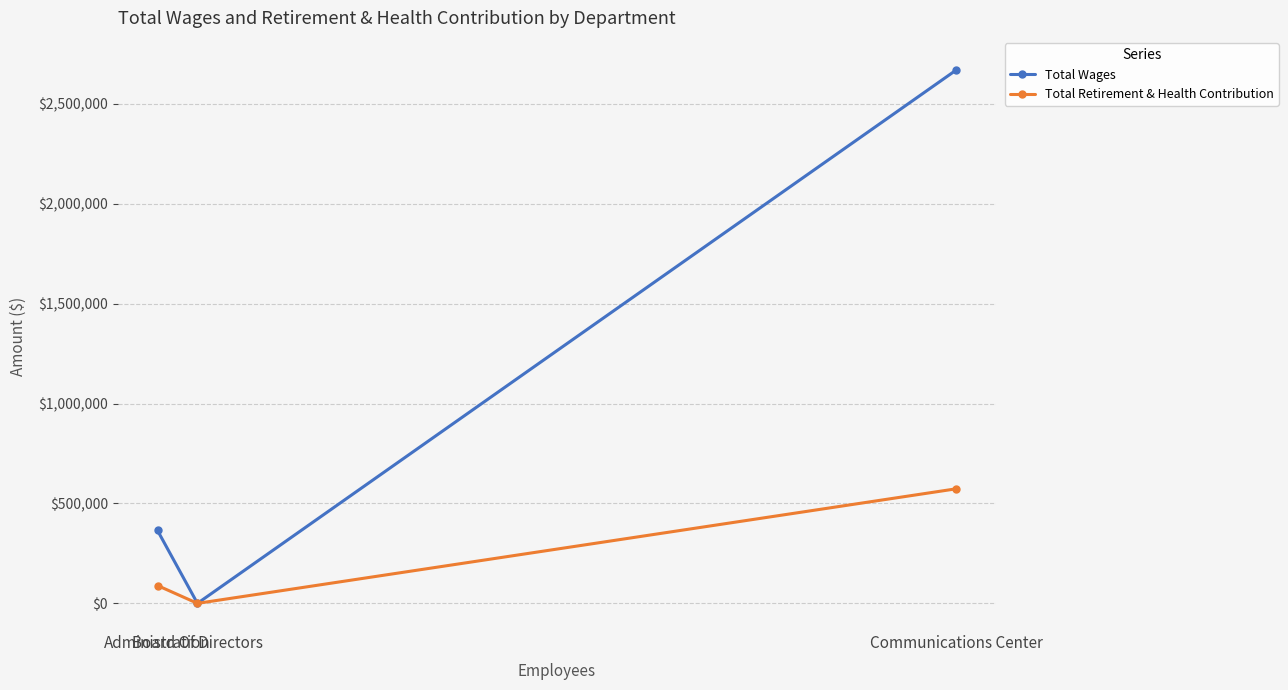

What is the label of the 2nd point from the left?

Board Of Directors